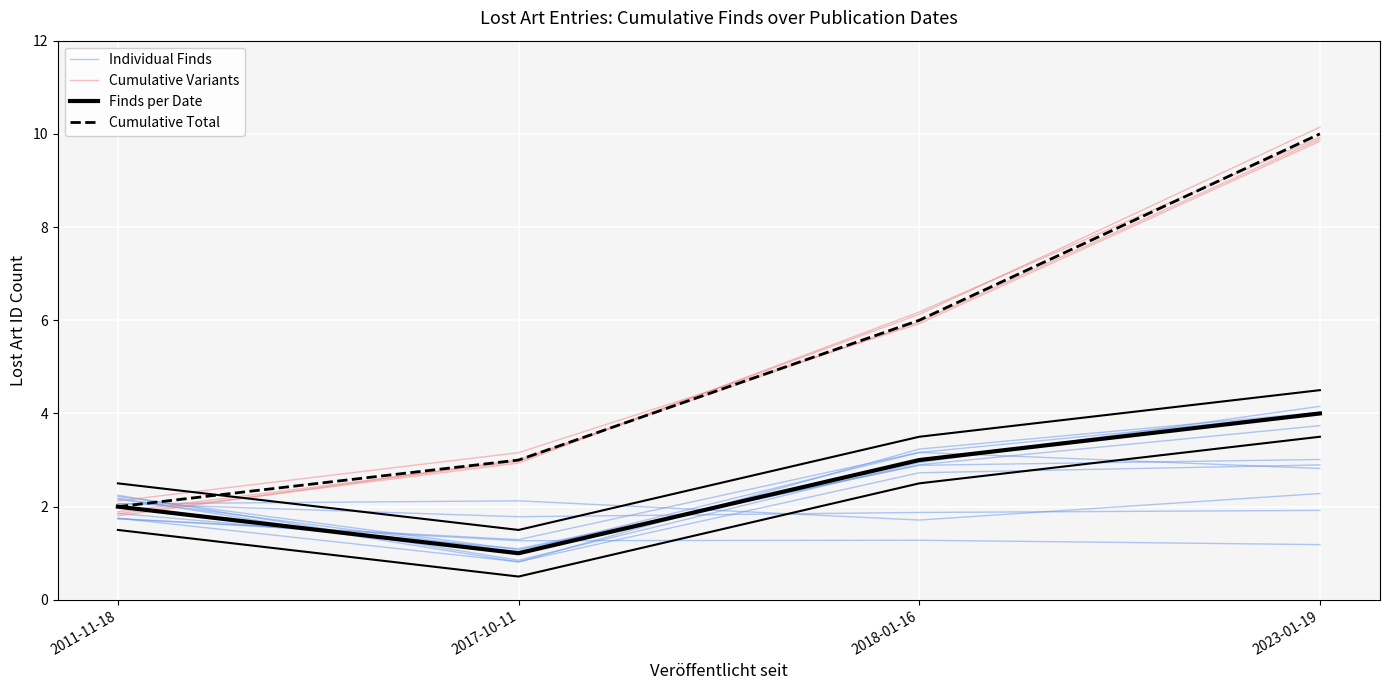

At which label does Cumulative Total reach its peak?

2023-01-19